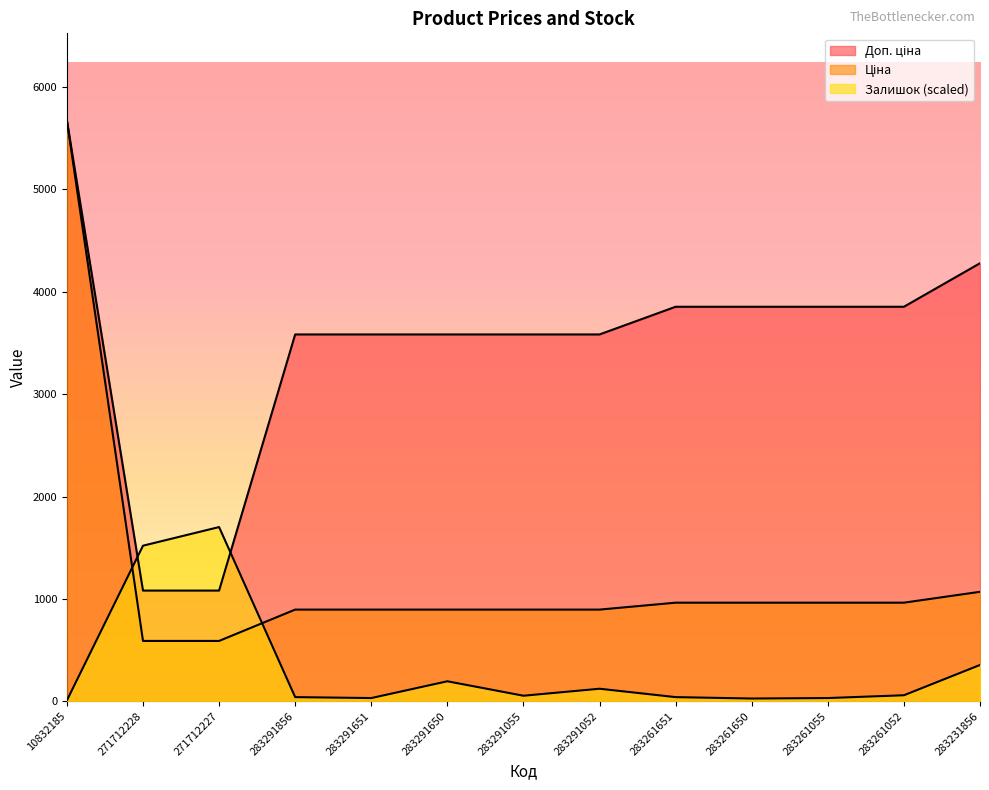

True or false: Ціна and Доп. ціна cross at least once.

False